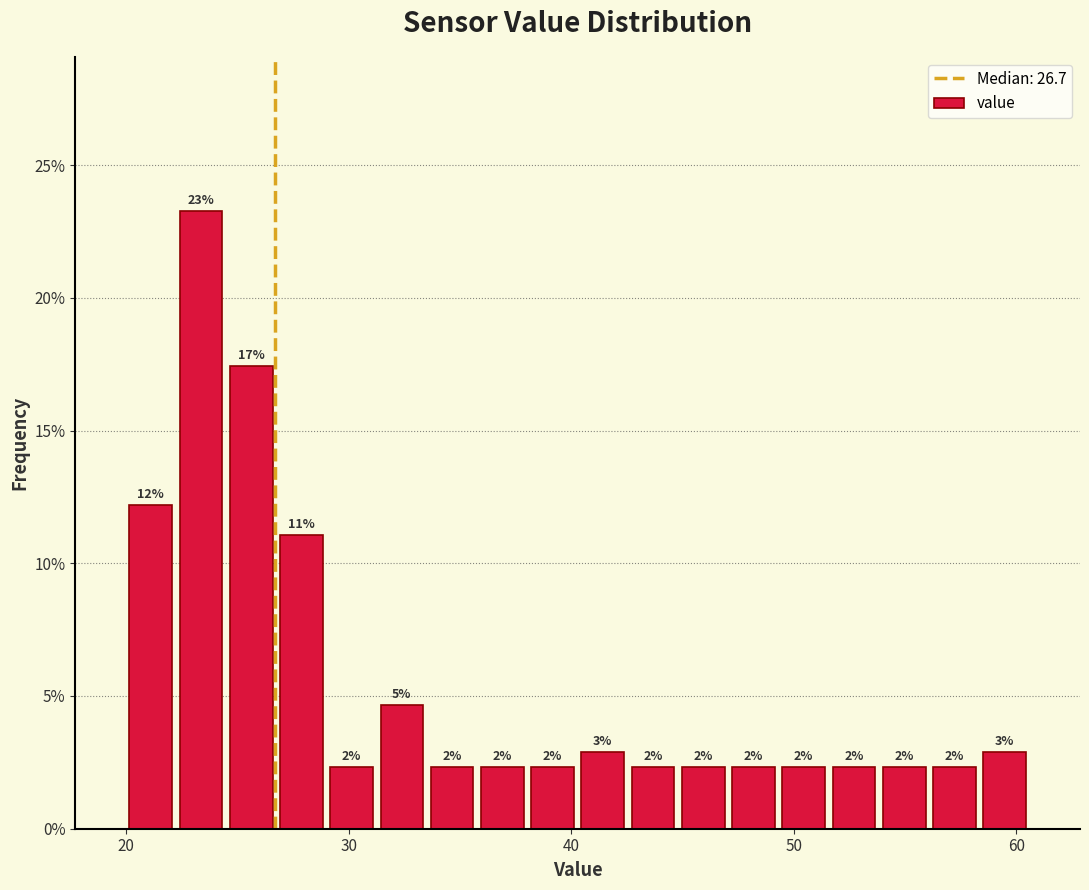

Read against the x-axis, roughly where is the centre of the tallest bar?

23